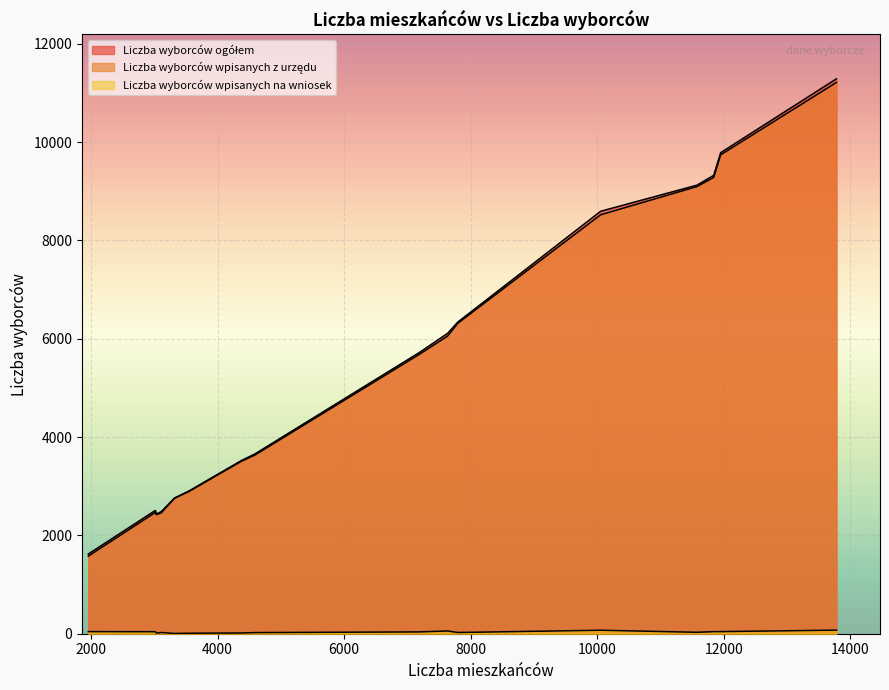

How many lines are shown in the chart?

3